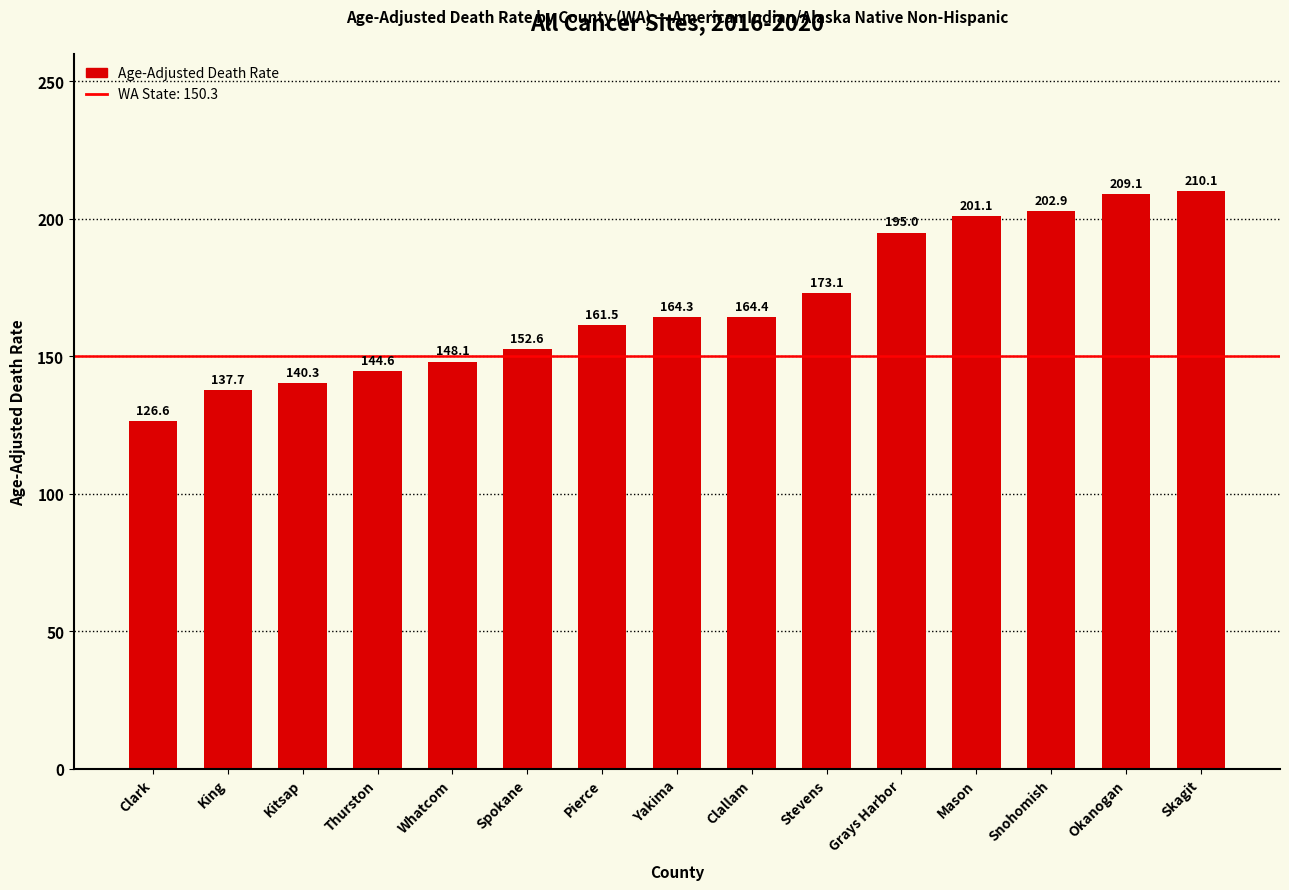

What position from the left is Clark?

1